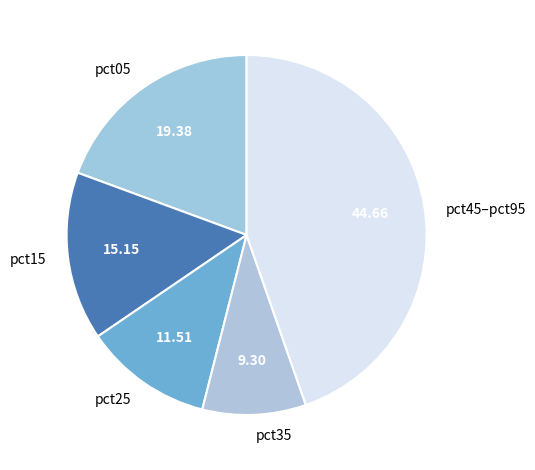

Count the number of slices in the pie.

5